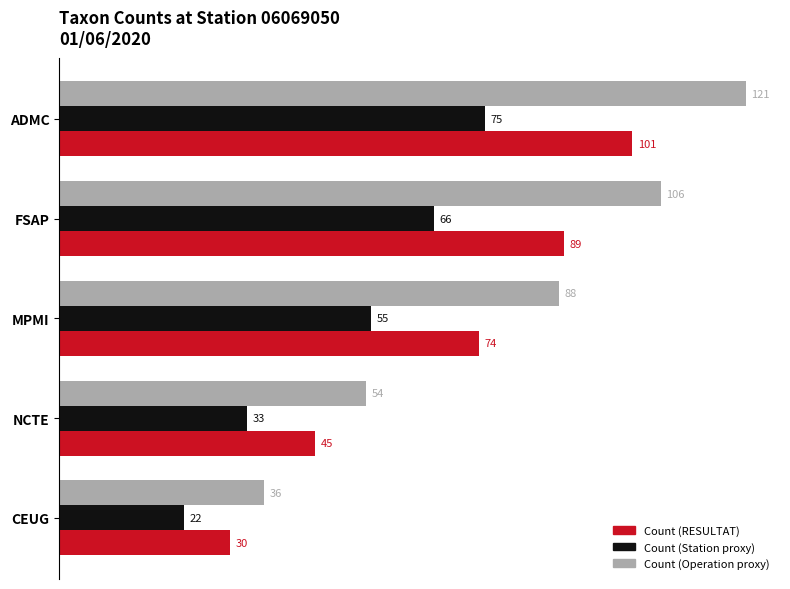

The Count (Station proxy) series shows 33 at NCTE. True or false?

True